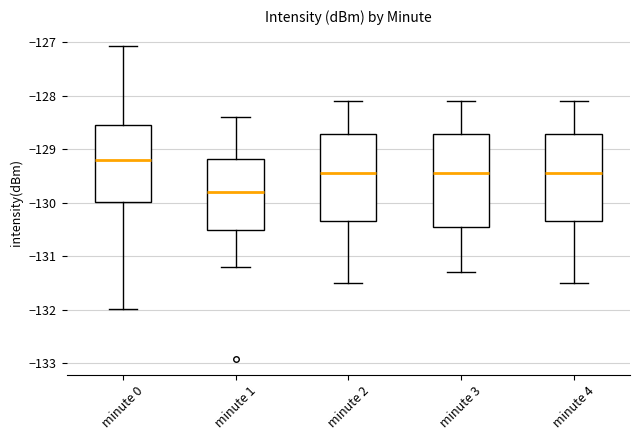

Which box has the highest median line?

minute 0